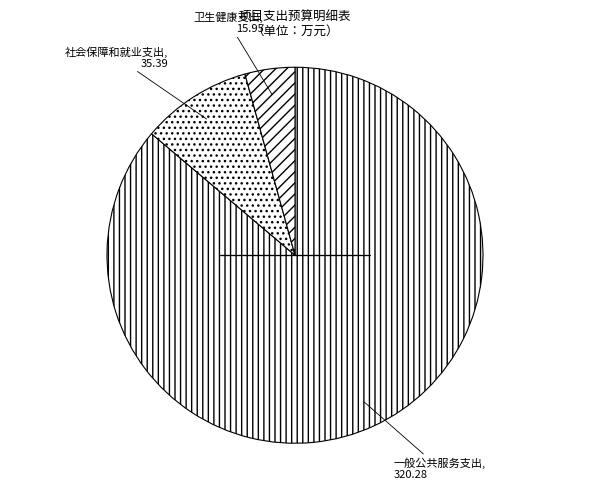

How many segments does this pie chart have?

3